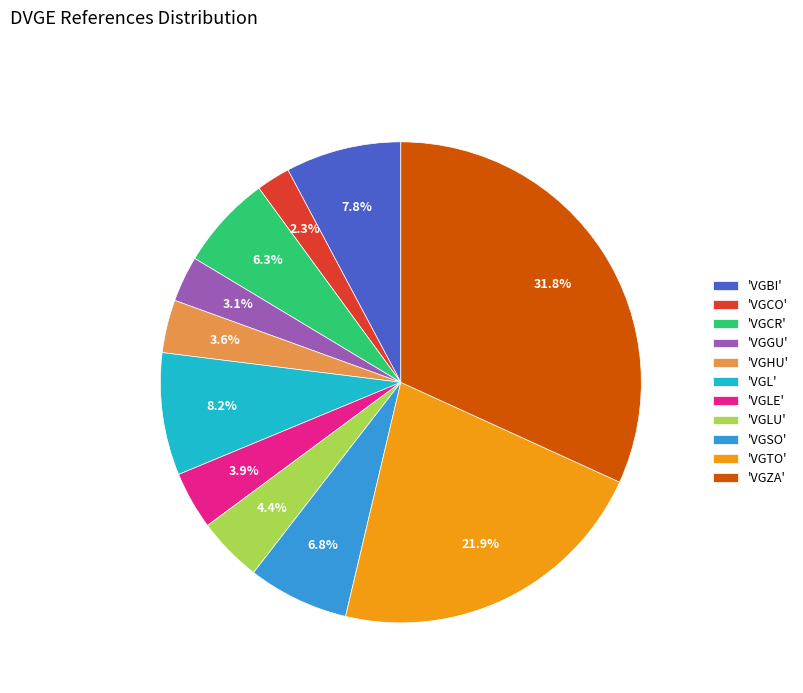

How much of the chart is everything except 'VGBI'?

92.2%